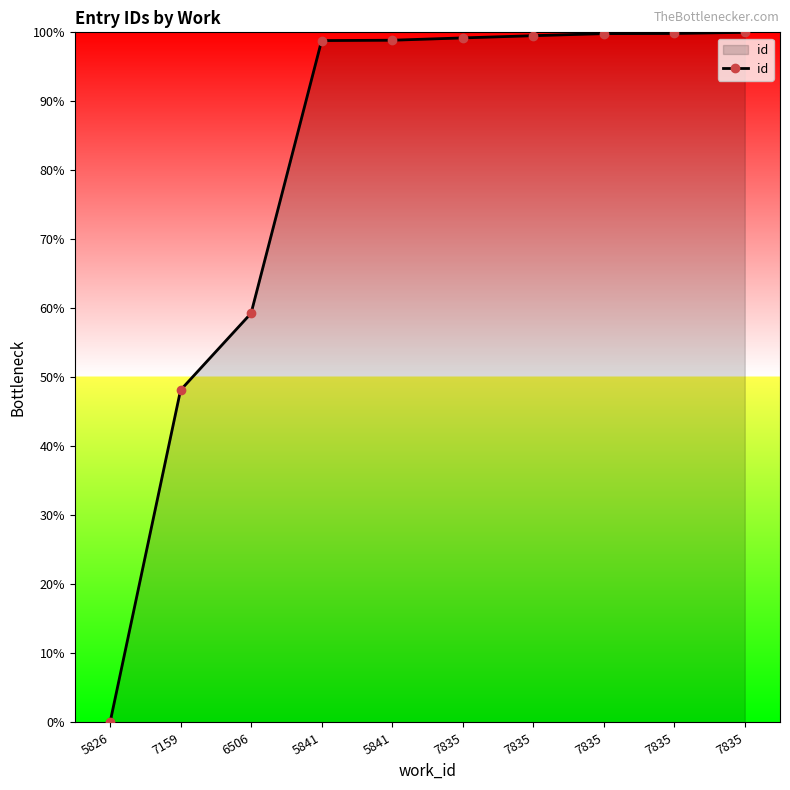

Between 7835 and 5841, which is larger?

7835